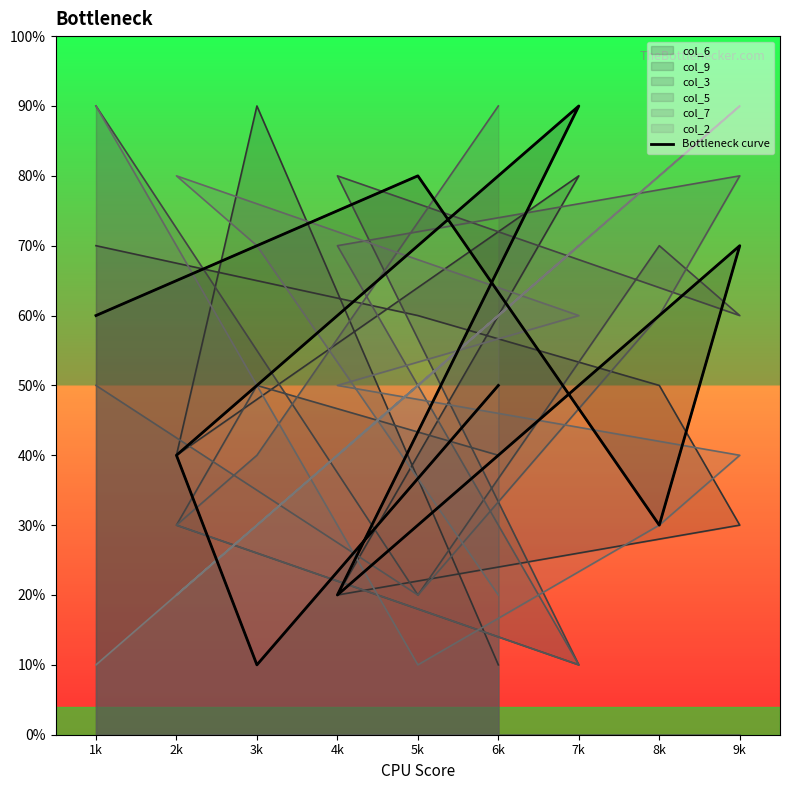

What is the average value?

5